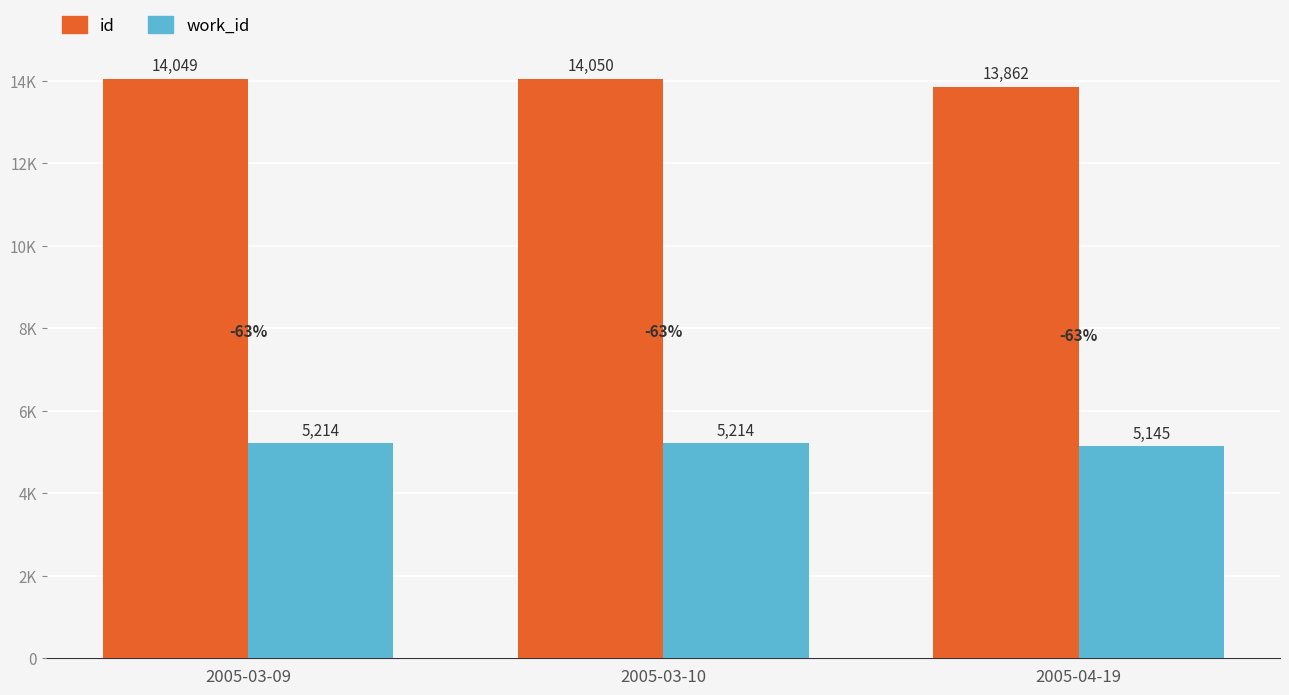

Are the bars grouped side by side (vs. stacked)?

Yes